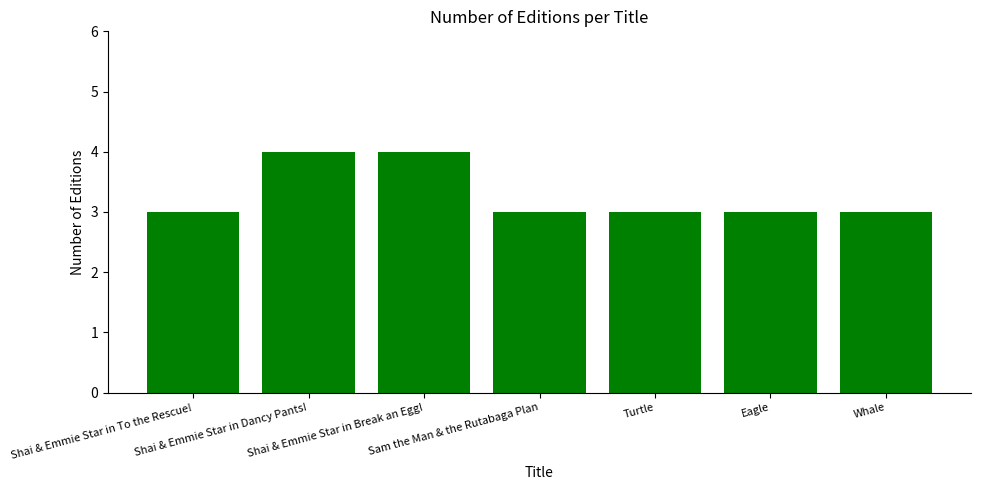

How many bars are there in total?

7